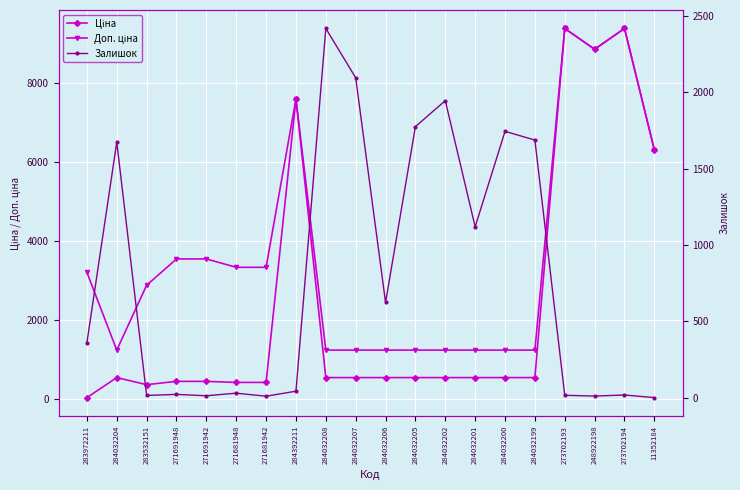

What is the value of the Ціна point at the 19th from the left?

9384.0